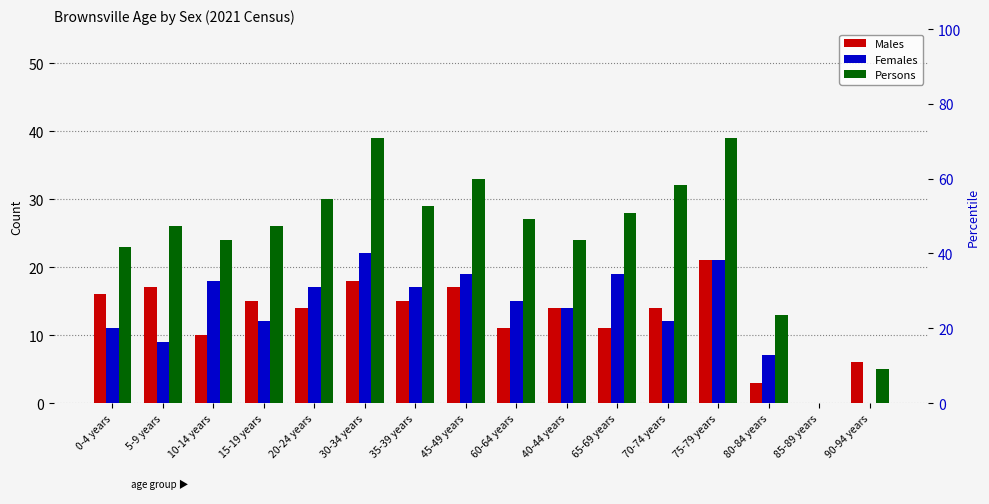

What are all the series names shown in the legend?

Males, Females, Persons